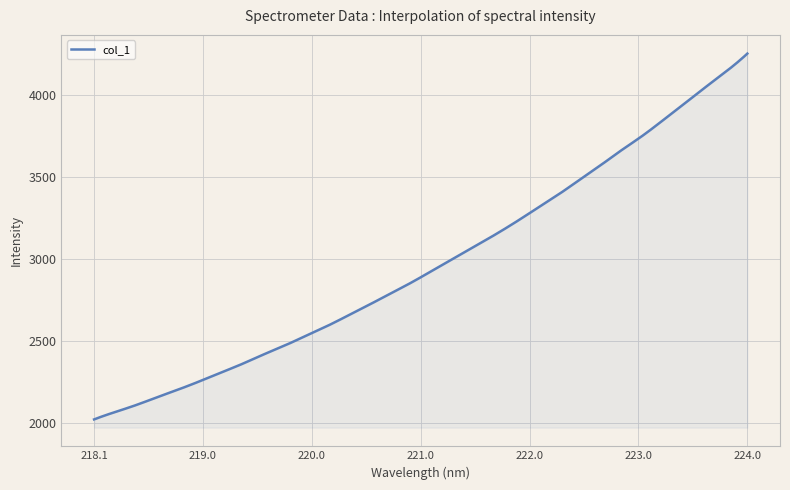

What is the minimum value shown in the chart?

2020.1